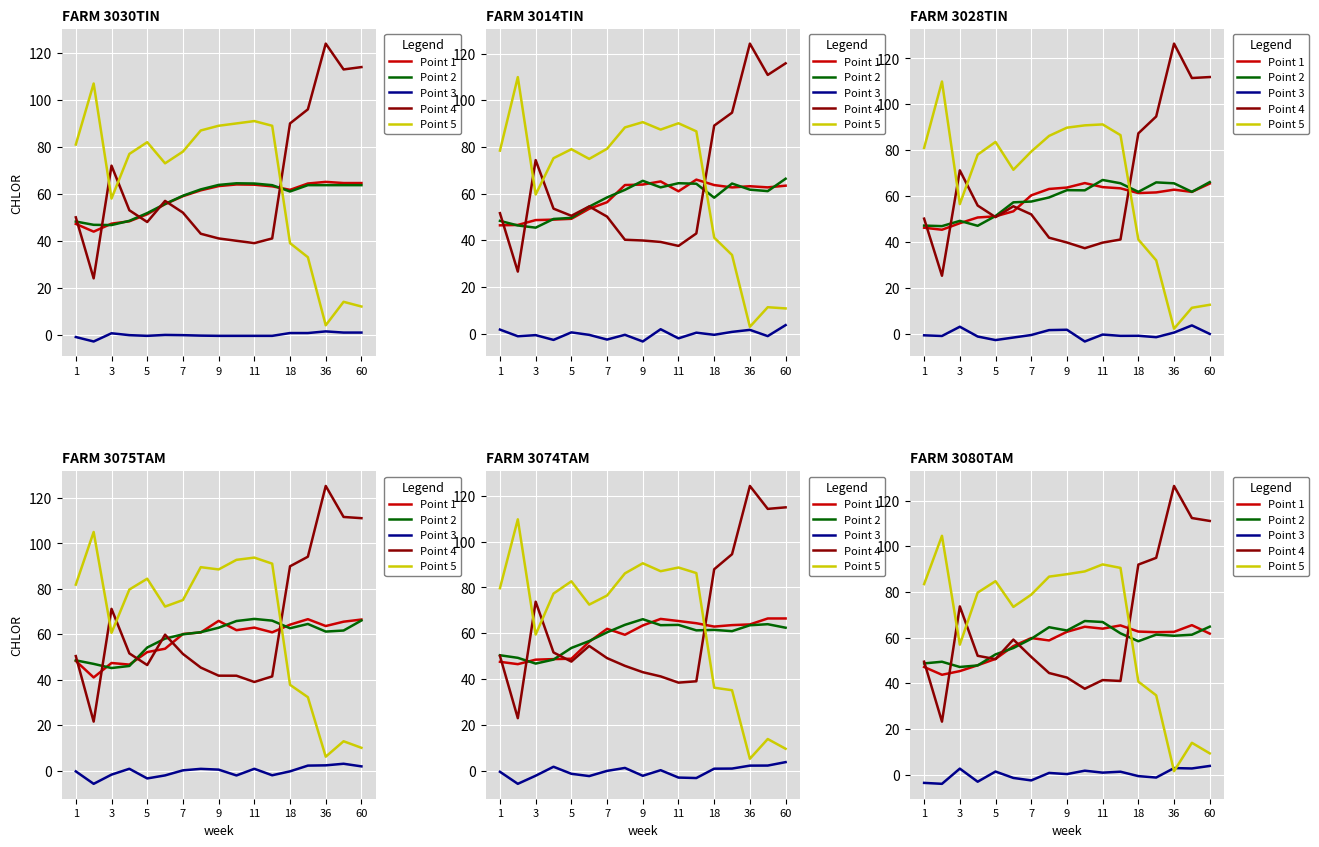

Which series ends up on top after the final intersection of Point 4 and Point 1?

Point 4